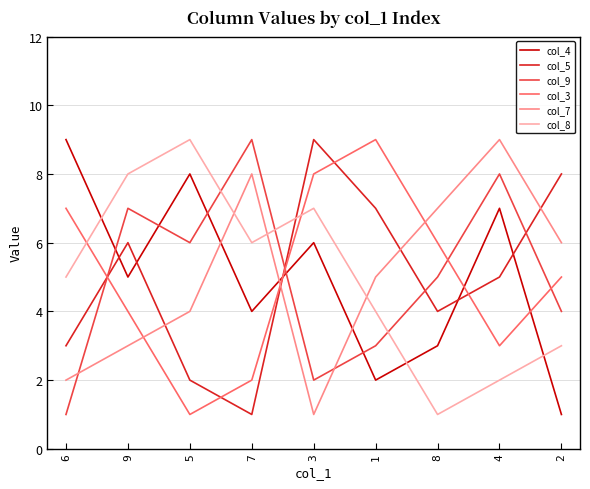

The col_3 series shows 7 at 6. True or false?

True